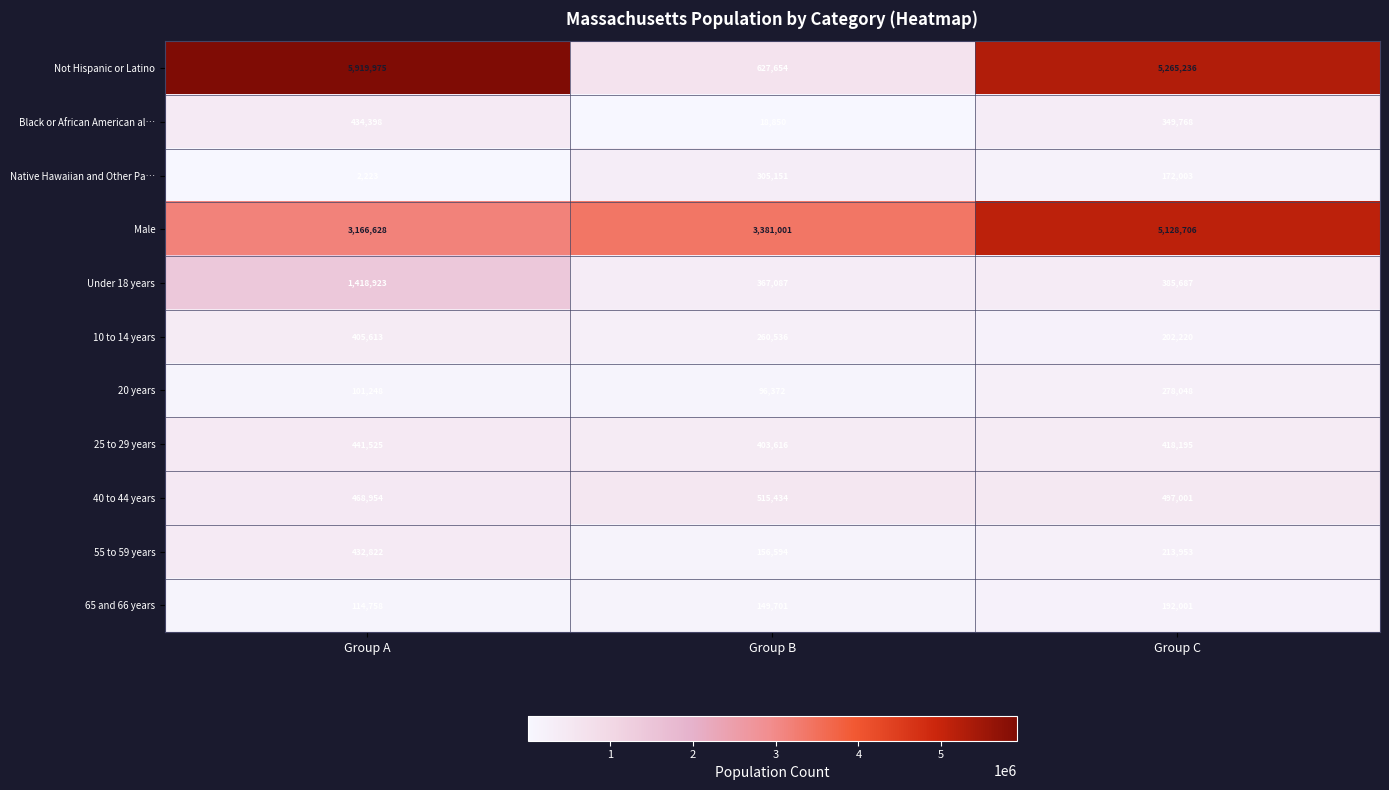

What is the total value across all series at Group B?

6281996